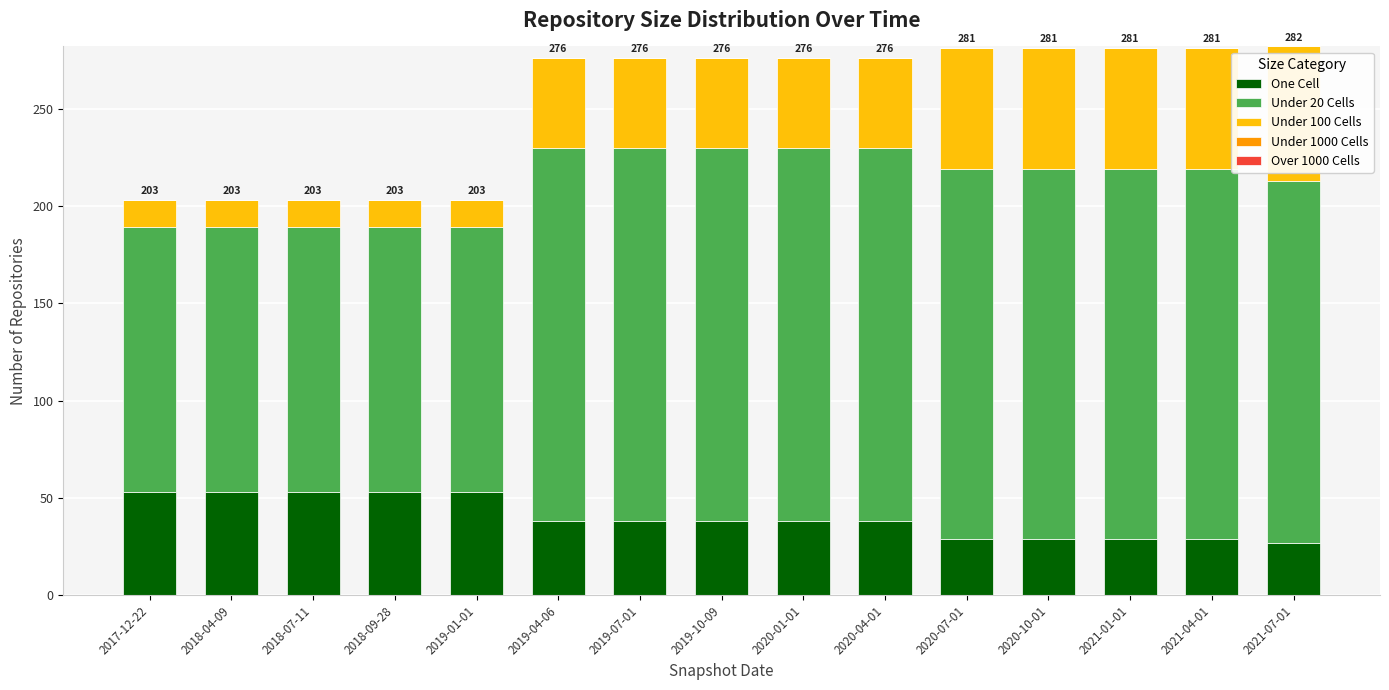

What is the highest value of the One Cell series?

53